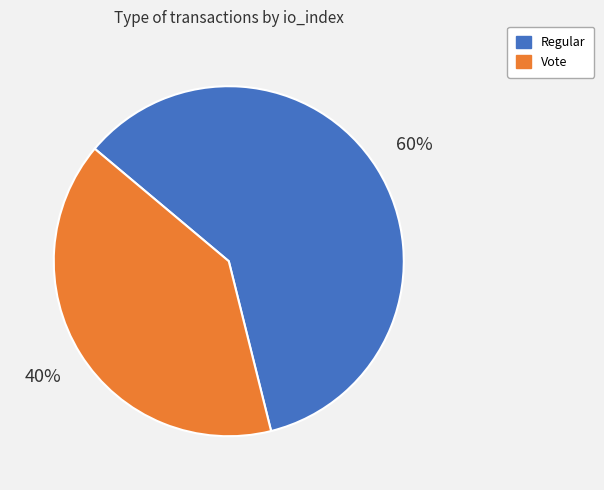

To the nearest percent, what is the average slice percentage?

50%